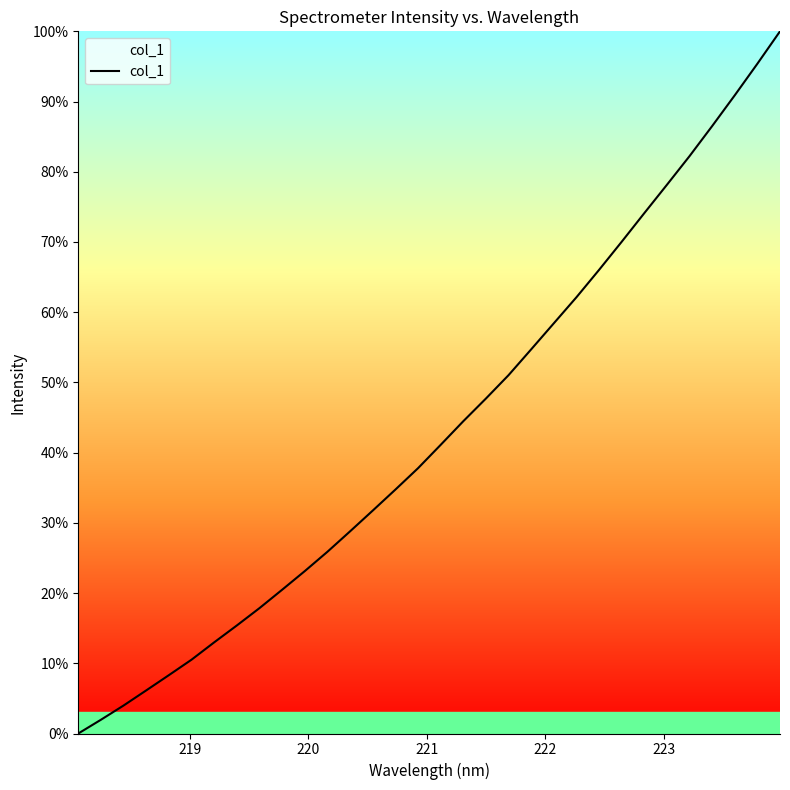

What is the greatest value displayed?

100.0